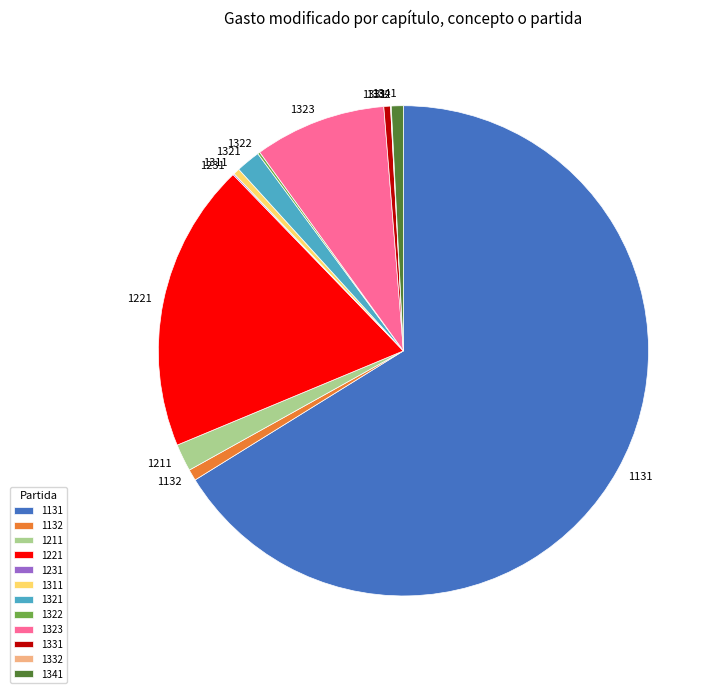

The 1132 slice represents 16% of the pie. True or false?

False